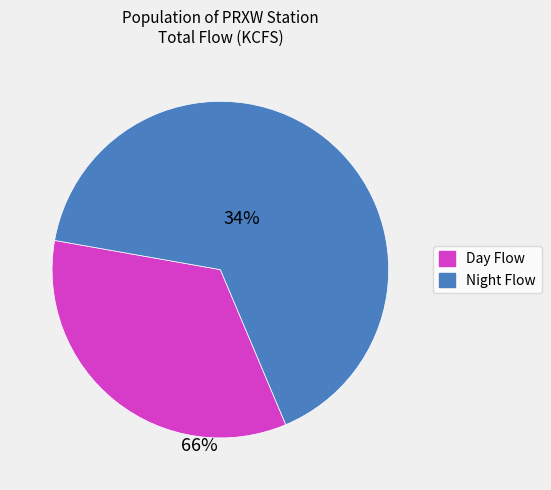

Which category has the biggest portion of the pie?

Night Flow